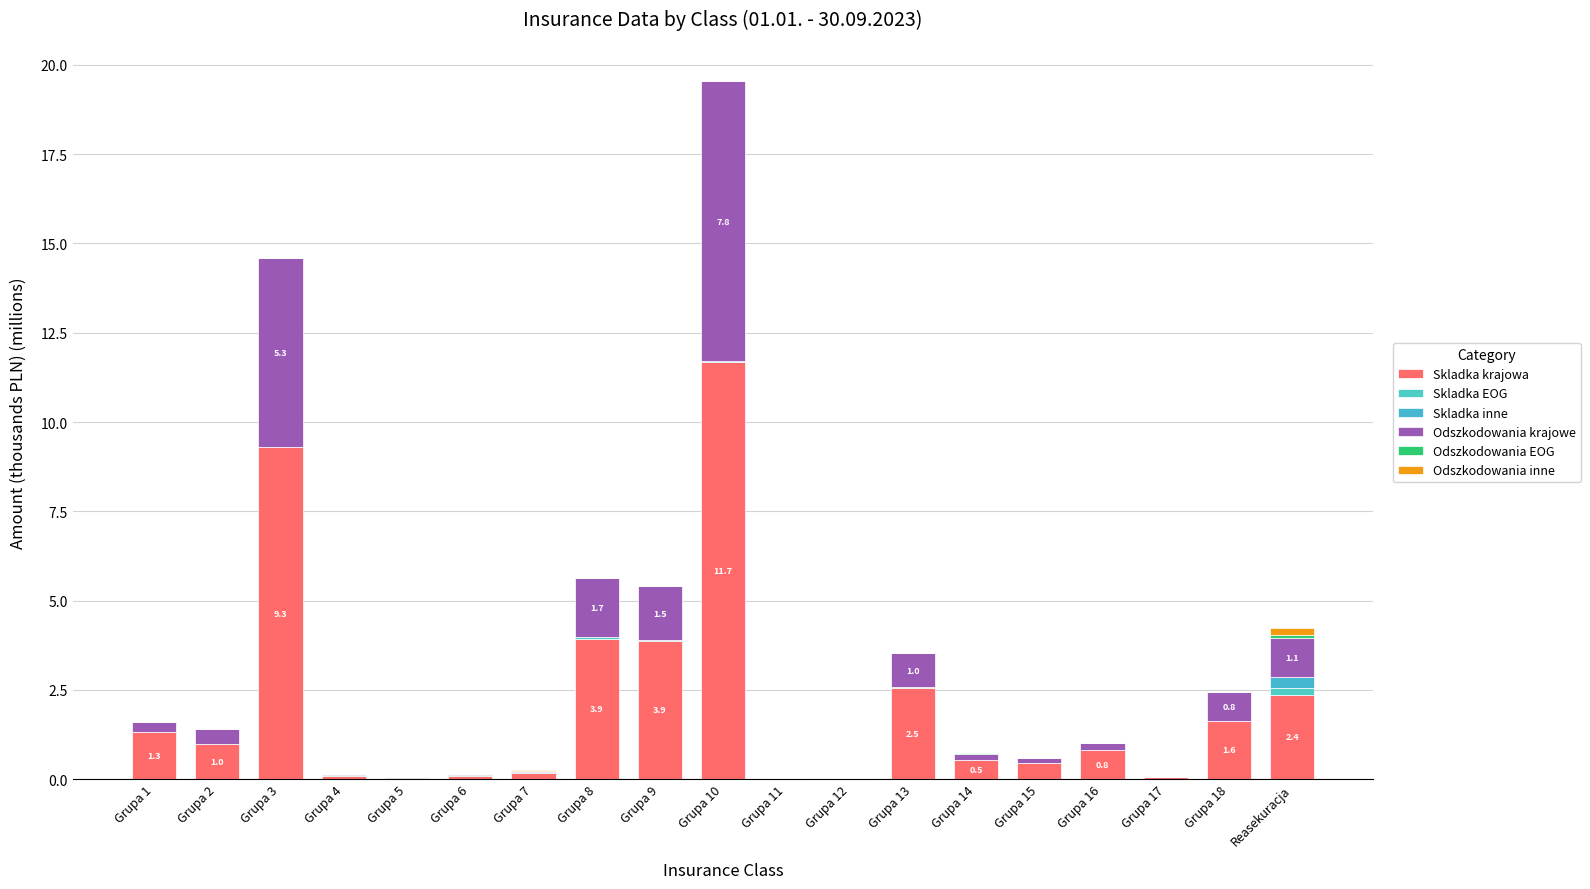

What position from the left is Grupa 1?

1